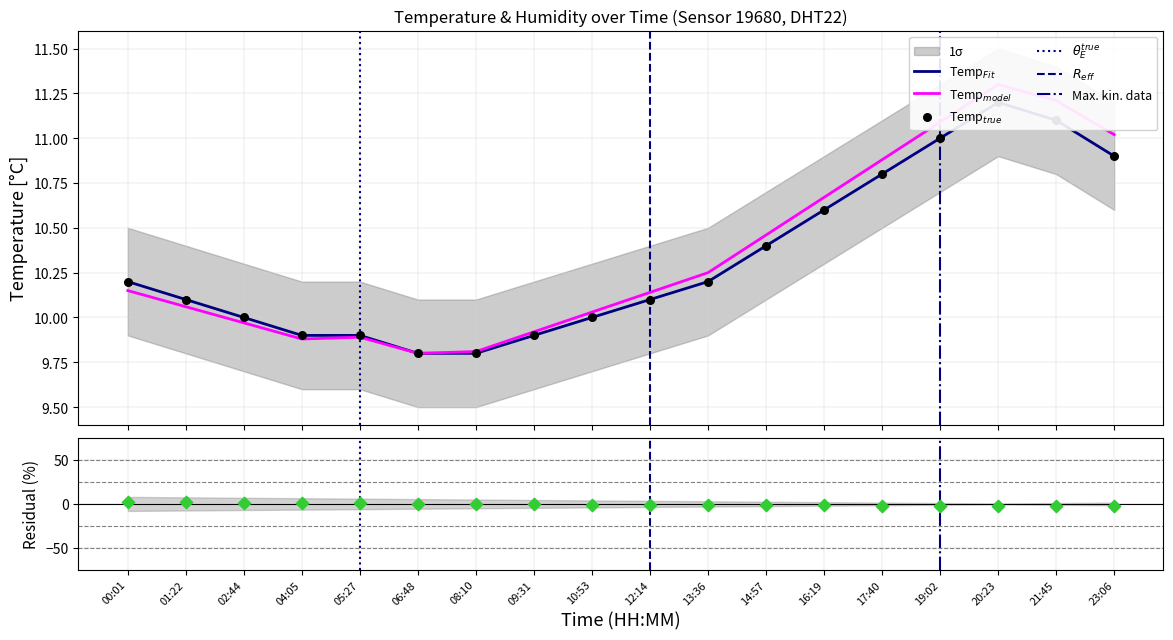

What is the change in value from 05:27 to 16:19?

+0.7